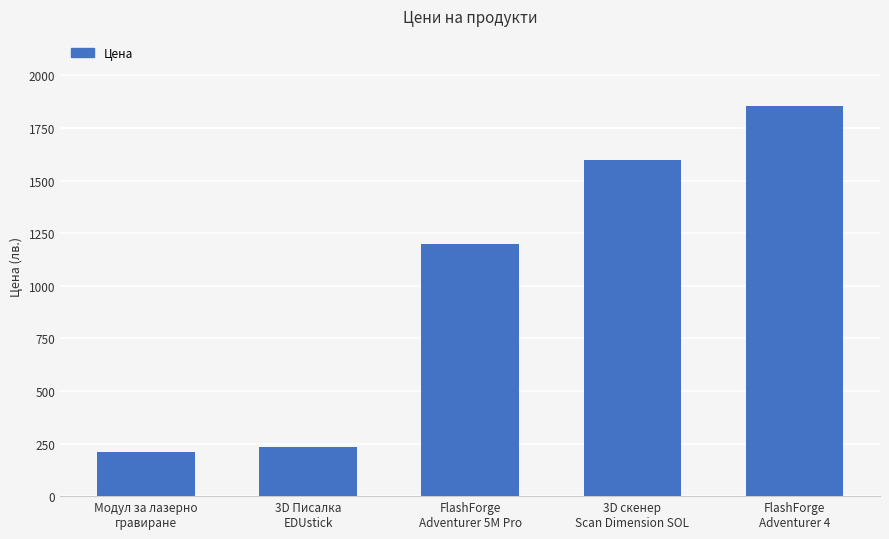

Are the bars horizontal?

No